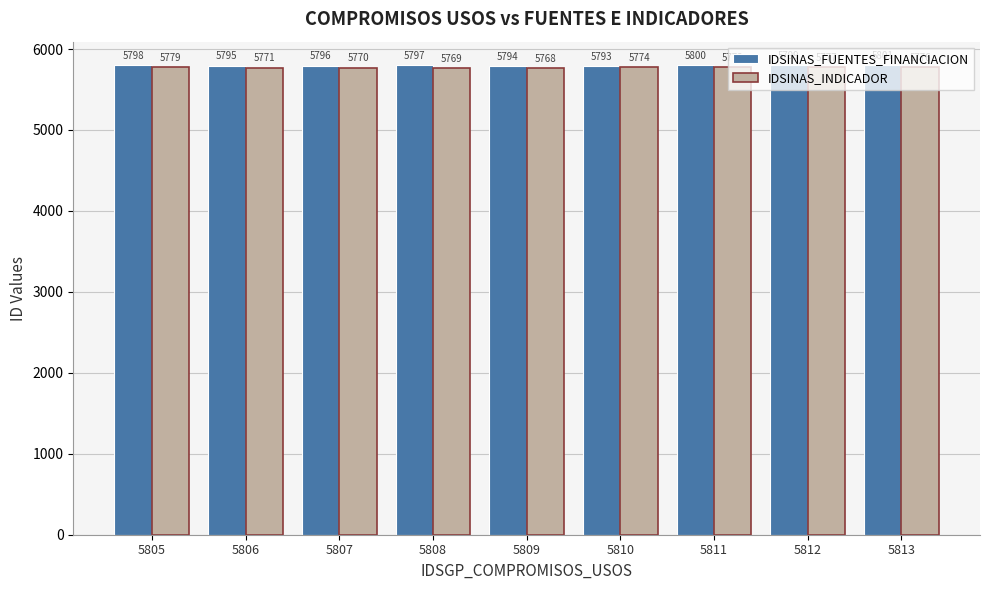

True or false: IDSINAS_FUENTES_FINANCIACION has a value of 5794 at 5809.

True